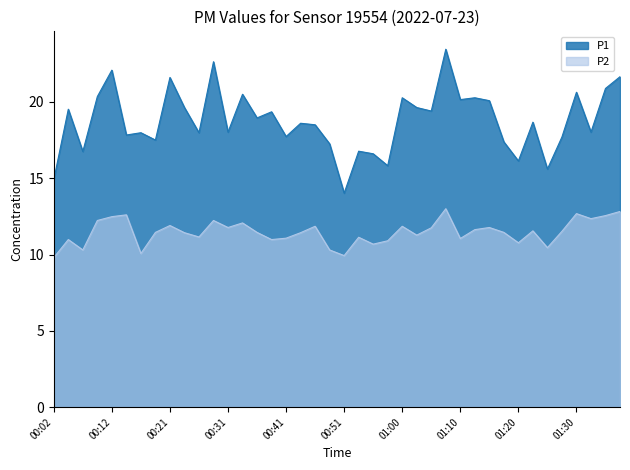

Where is the first local maximum for P1?

00:04